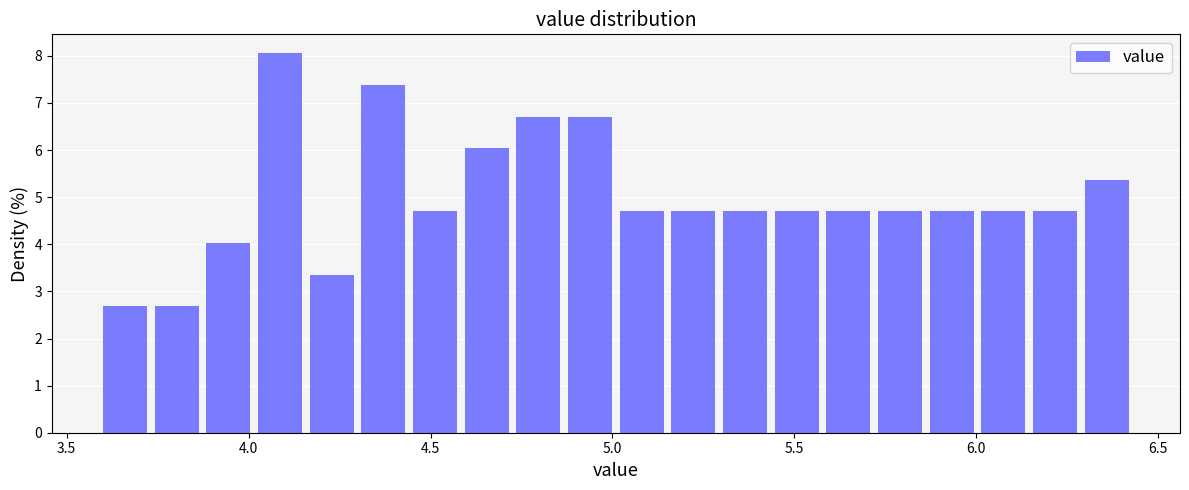

Read against the x-axis, roughly where is the centre of the tallest bar?

4.10